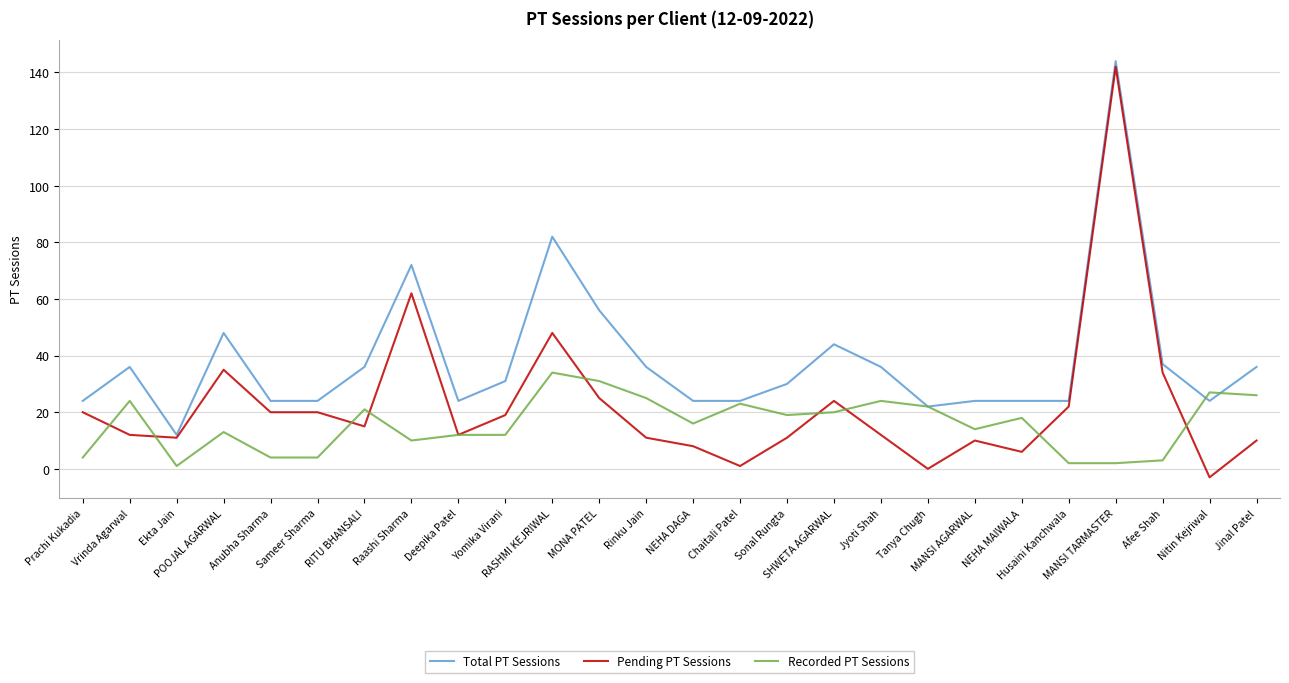

Reading left to right, what are all the values shown in this chart?

Total PT Sessions: 24	36	12	48	24	24	36	72	24	31	82	56	36	24	24	30	44	36	22	24	24	24	144	37	24	36
Pending PT Sessions: 20	12	11	35	20	20	15	62	12	19	48	25	11	8	1	11	24	12	0	10	6	22	142	34	-3	10
Recorded PT Sessions: 4	24	1	13	4	4	21	10	12	12	34	31	25	16	23	19	20	24	22	14	18	2	2	3	27	26